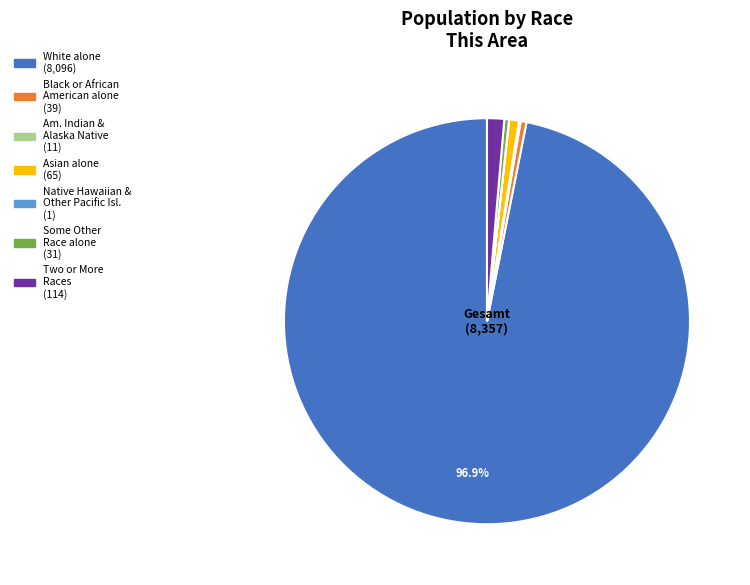

Does any single category account for the majority?

Yes